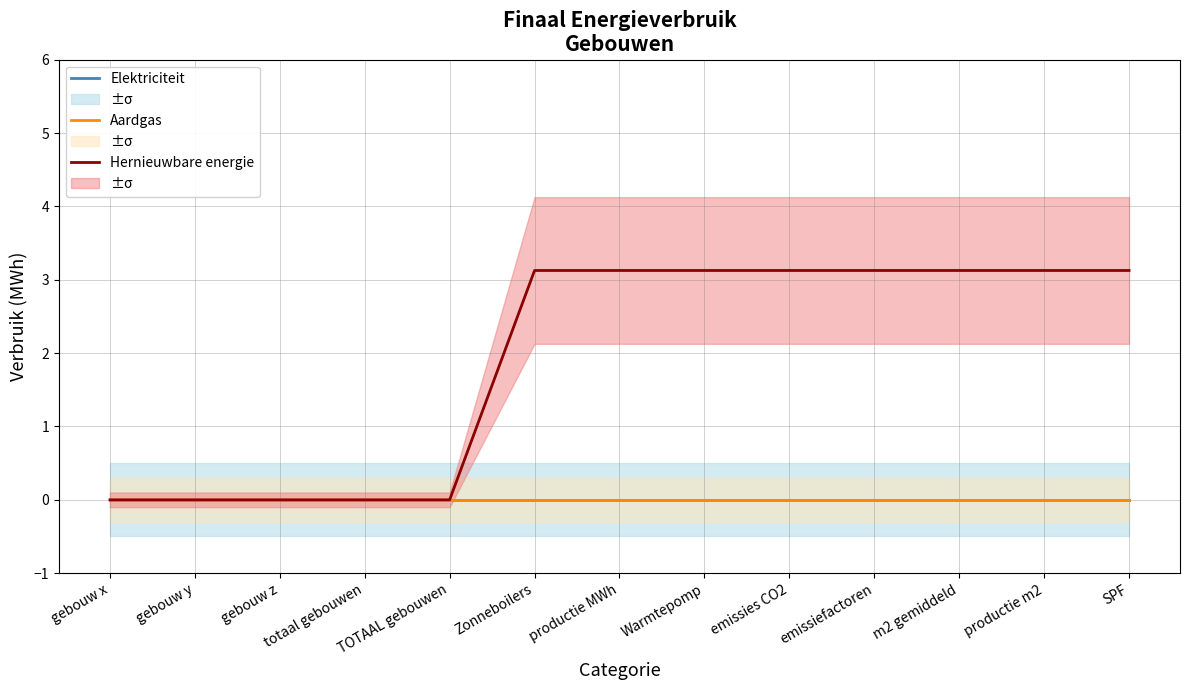

True or false: Aardgas and Elektriciteit intersect in this chart.

False